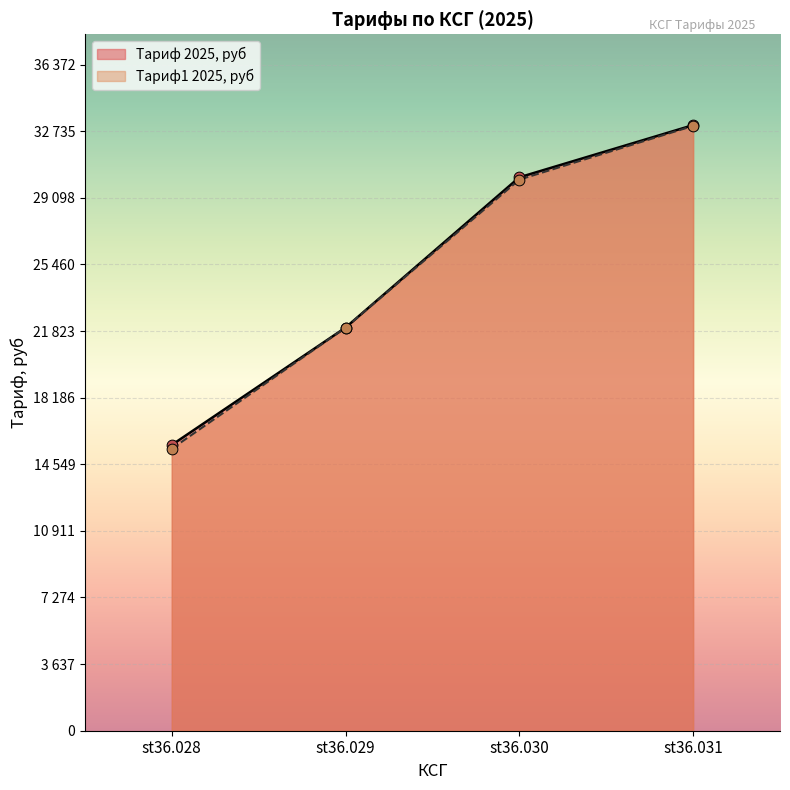

What is the change in value from st36.028 to st36.030?

+14612